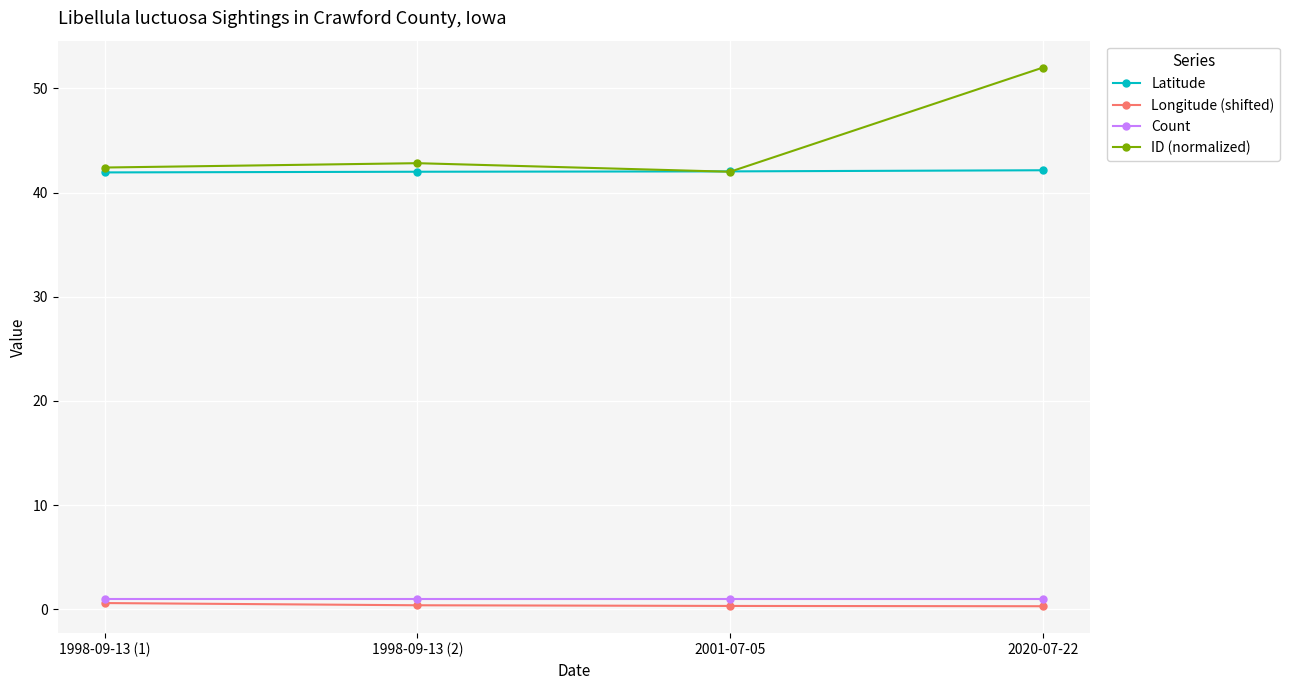

True or false: ID (normalized) and Longitude (shifted) cross at least once.

False